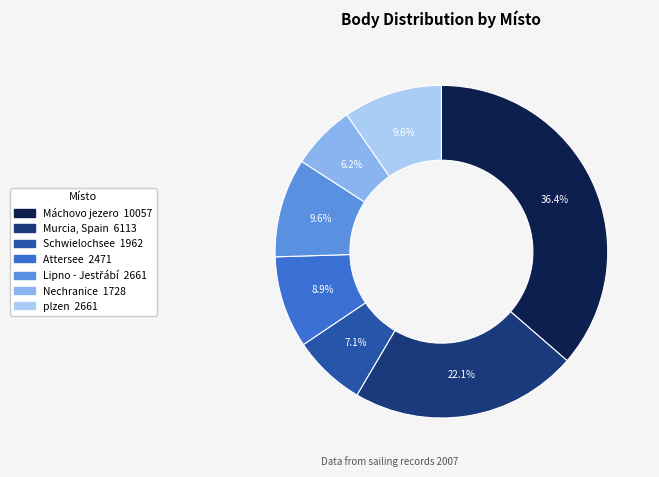

Does any single category account for the majority?

No